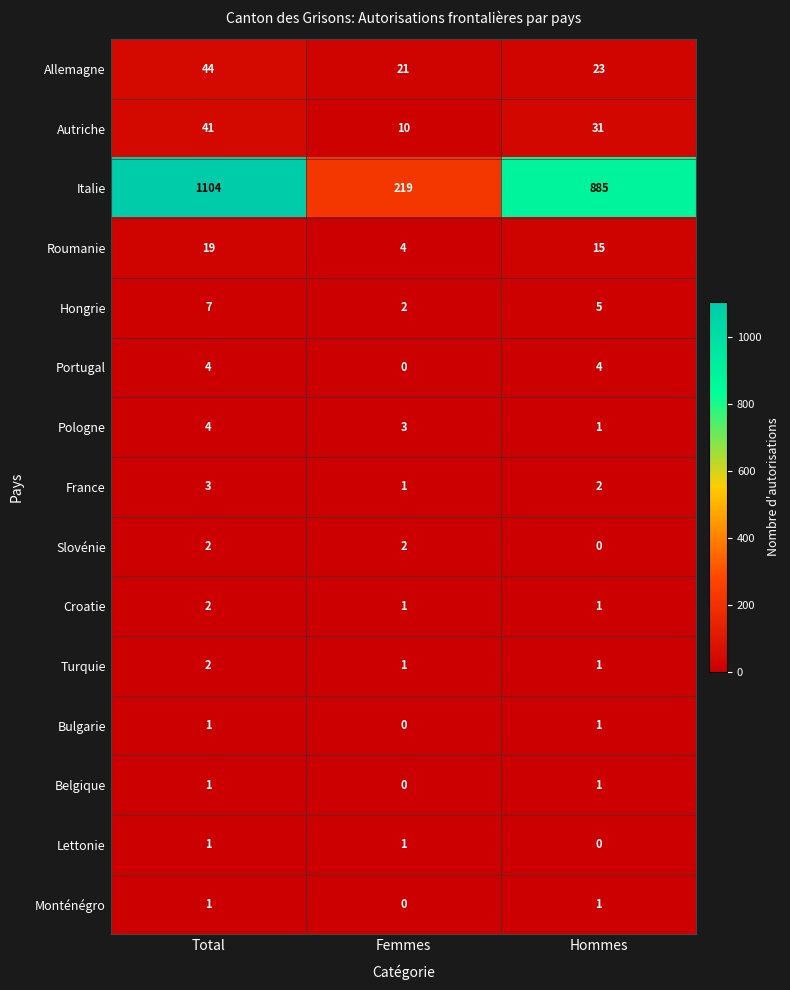

How many values in the Monténégro series are below 1?

1